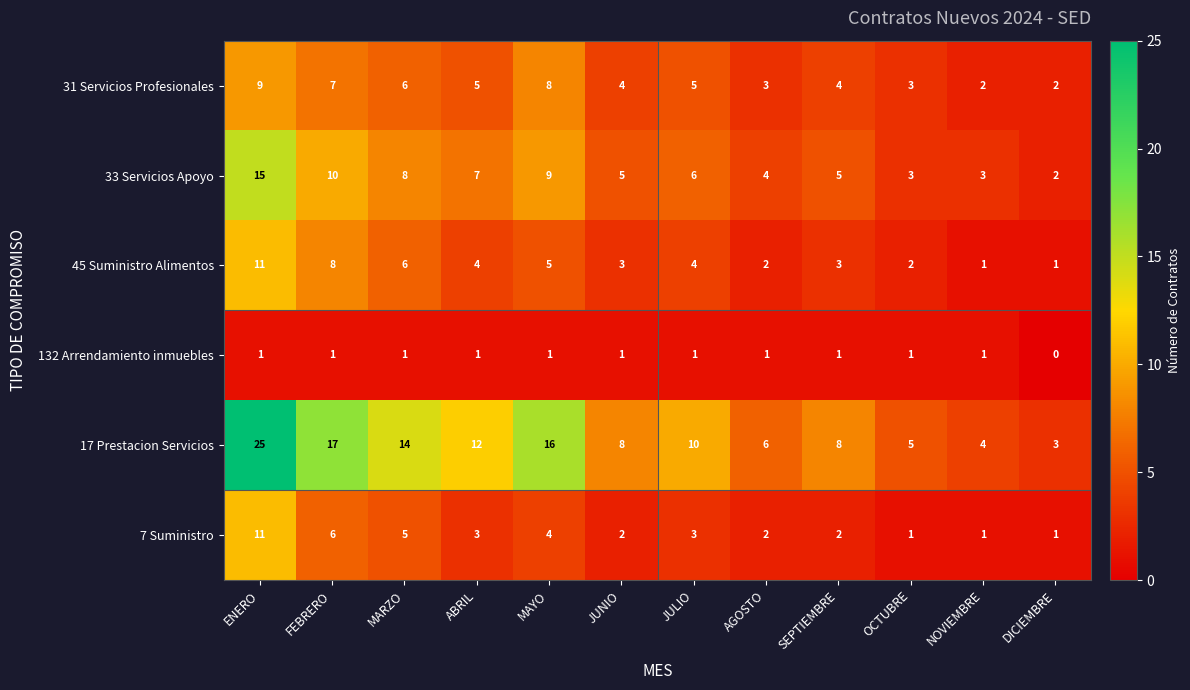

True or false: 31 Servicios Profesionales has a value of 7 at SEPTIEMBRE.

False